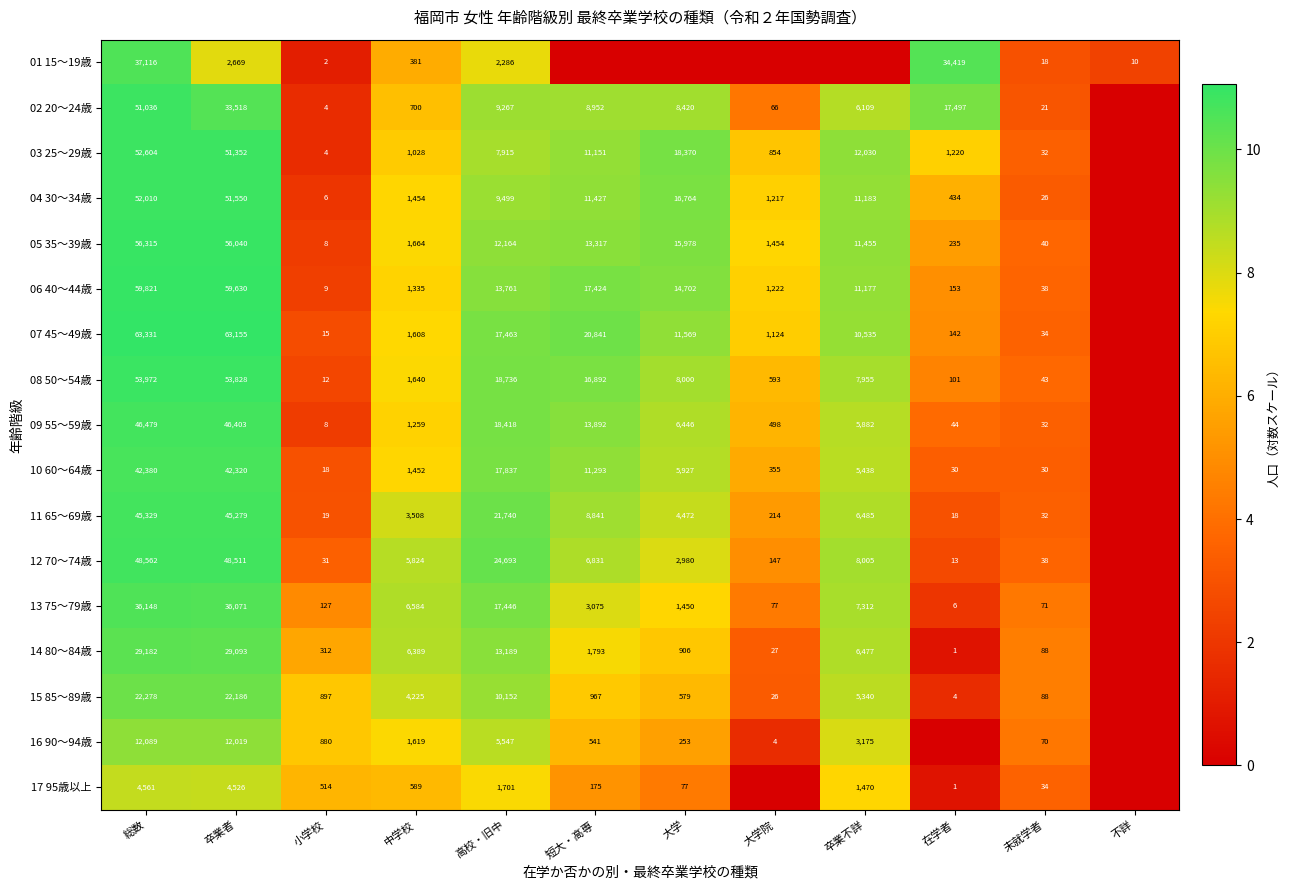

The value of 09 55～59歳 at 大学 is 10123. True or false?

False